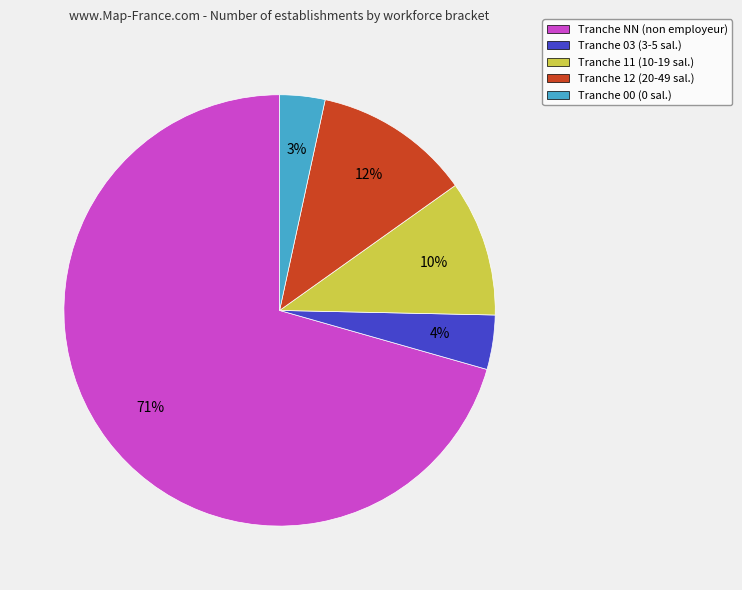

What is the majority slice?

Tranche NN (non employeur)